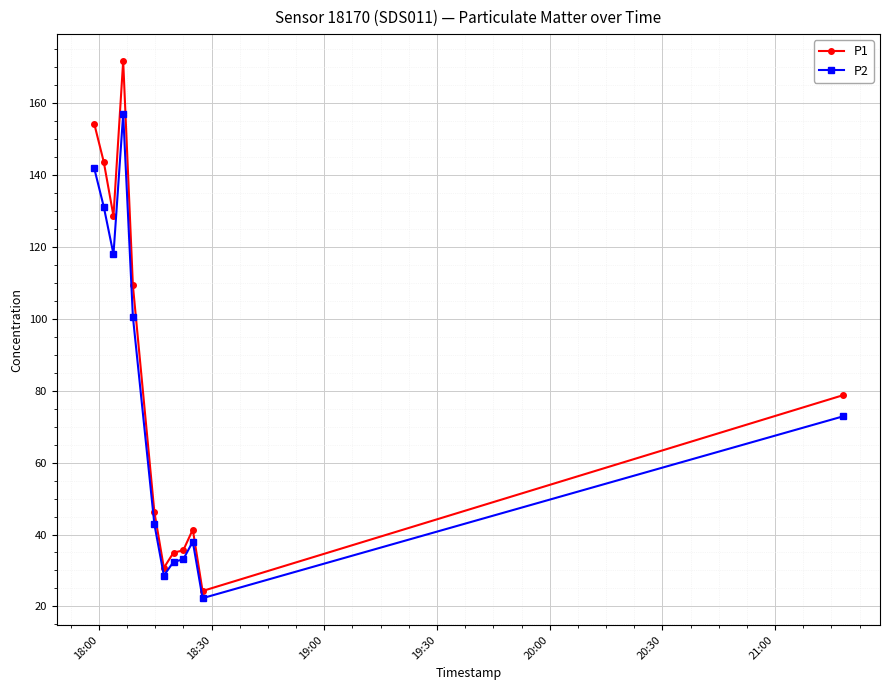

What is the value of the P1 point at the 4th from the left?

171.7